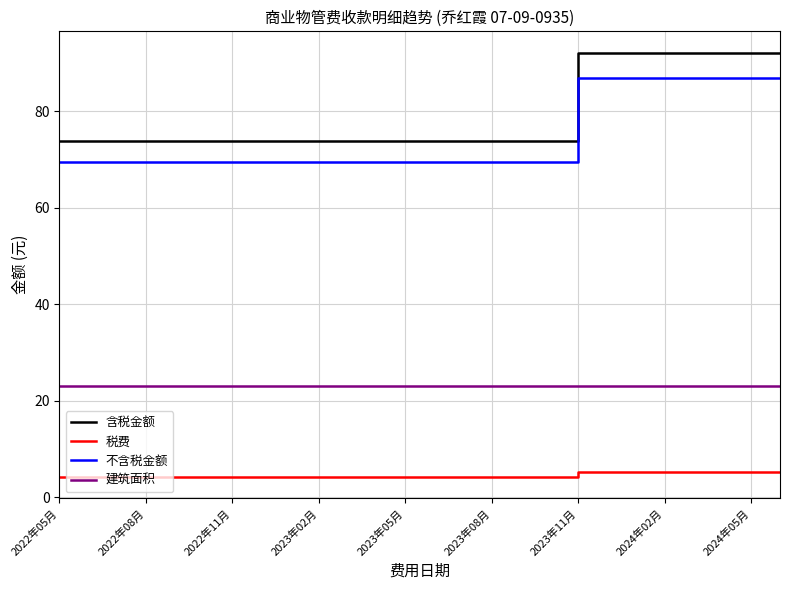

What are all the series names shown in the legend?

含税金额, 税费, 不含税金额, 建筑面积